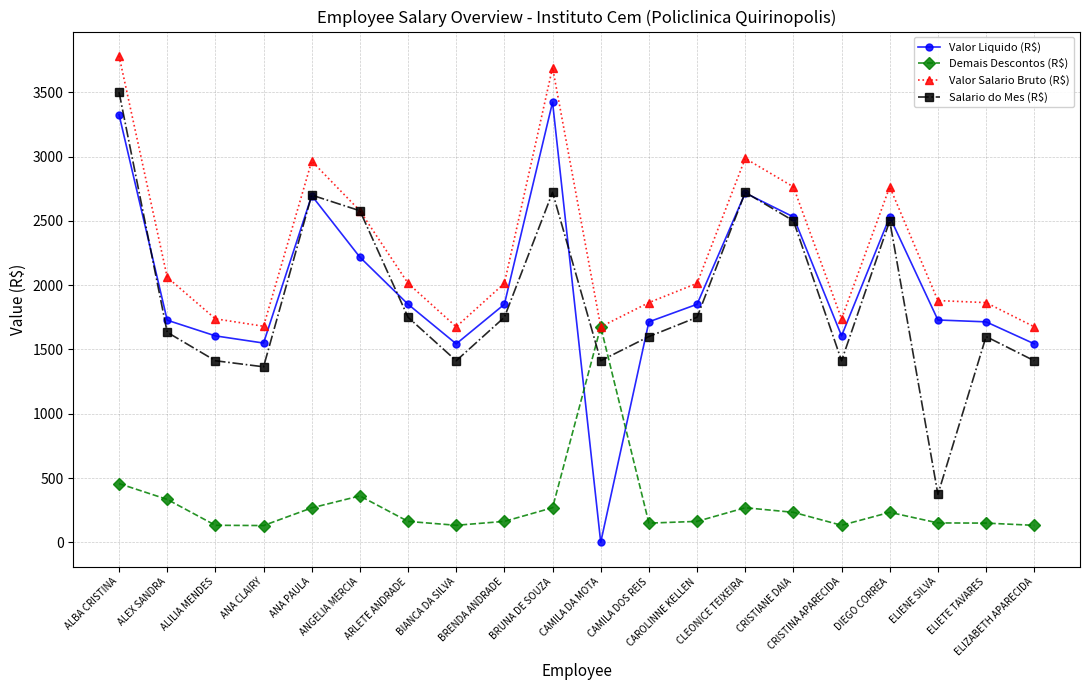

What is the maximum value shown in the chart?

3782.4